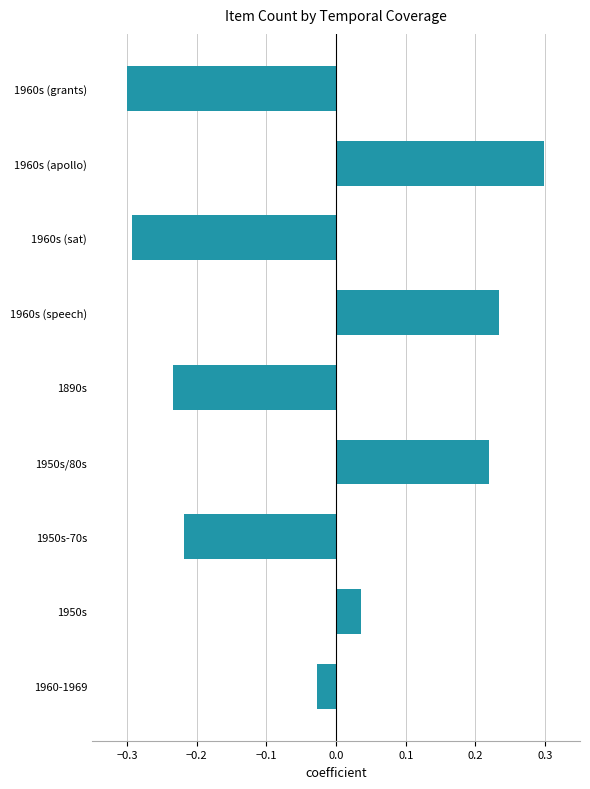

How many distinct data groups are displayed?

1